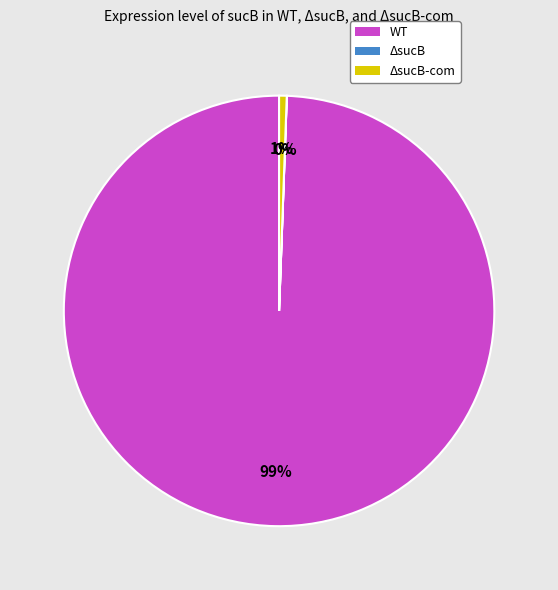

To the nearest percent, what percentage of the pie is WT?

99%